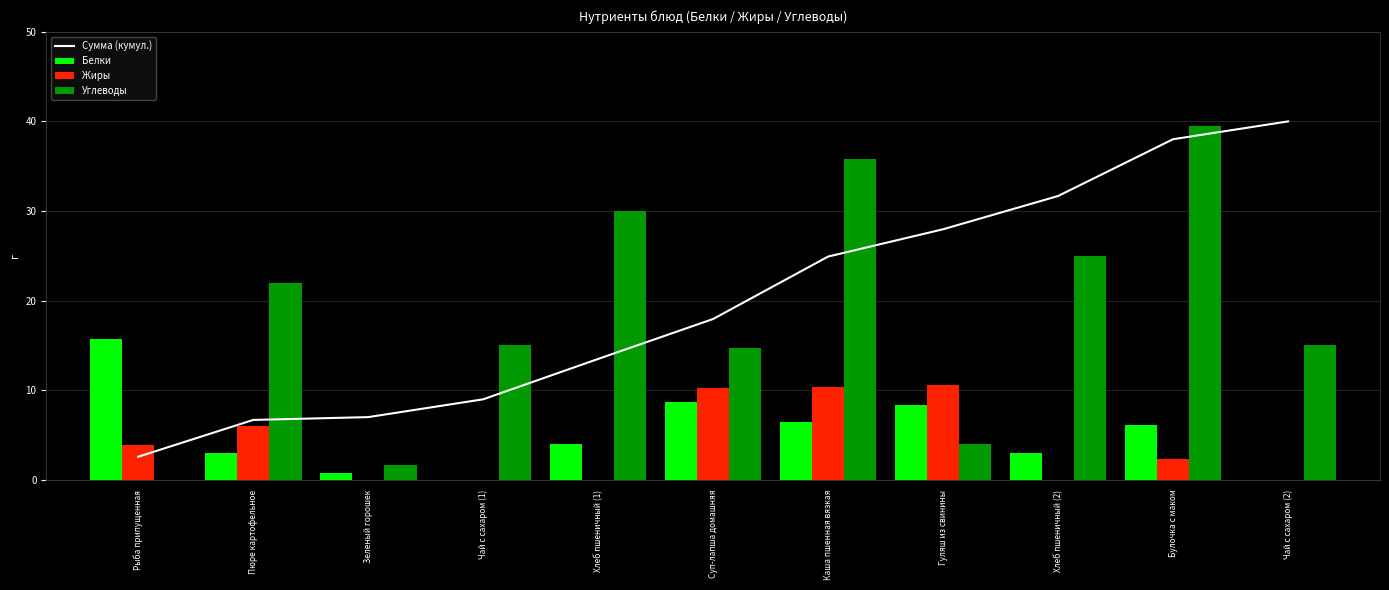

Is it true that Углеводы equals 30.0 at Хлеб пшеничный (1)?

True